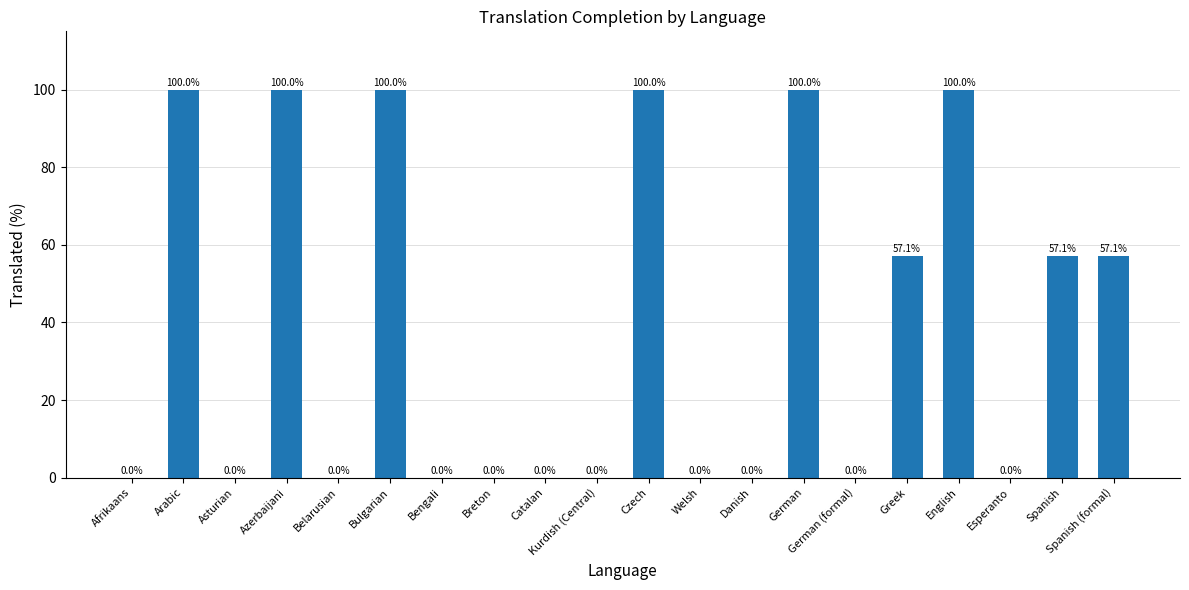

Is it true that the value at Arabic is 157.9?

False